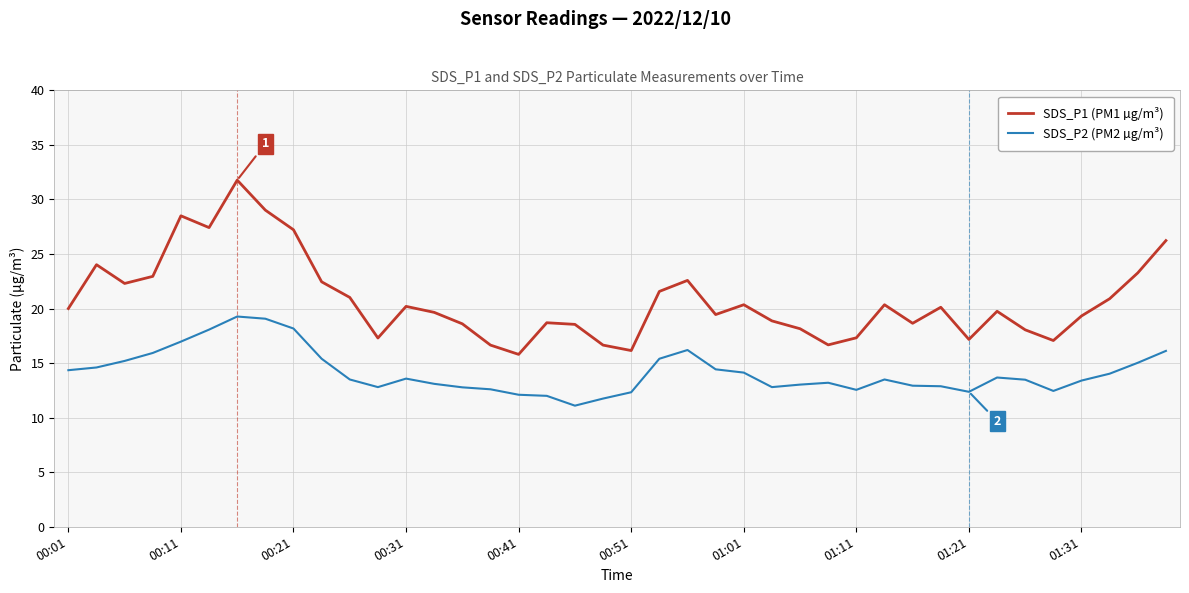

What is the highest value of the SDS_P1 (PM1 µg/m³) series?

31.8